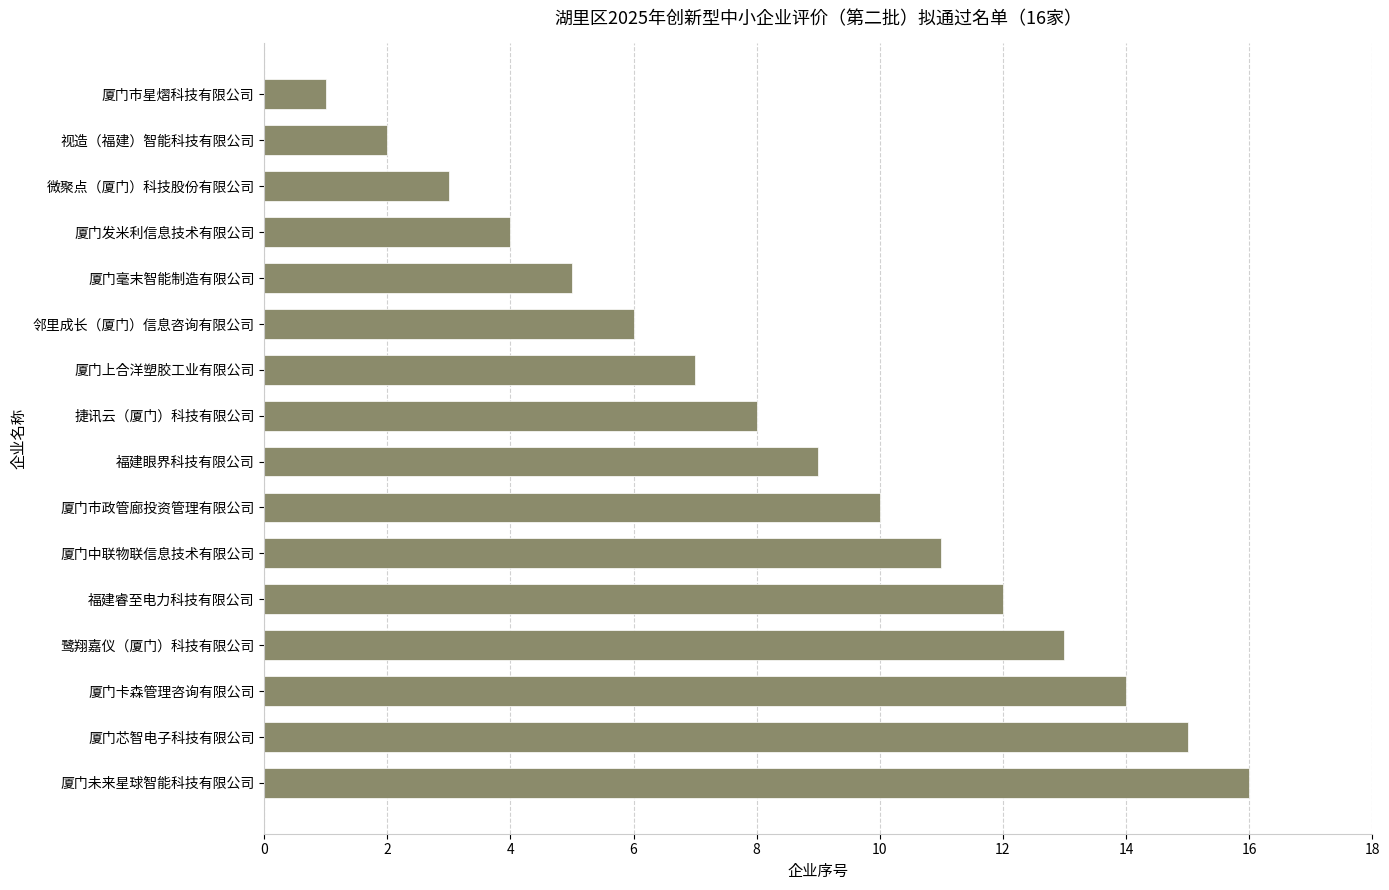

At which label is the value closest to 8?

捷讯云（厦门）科技有限公司